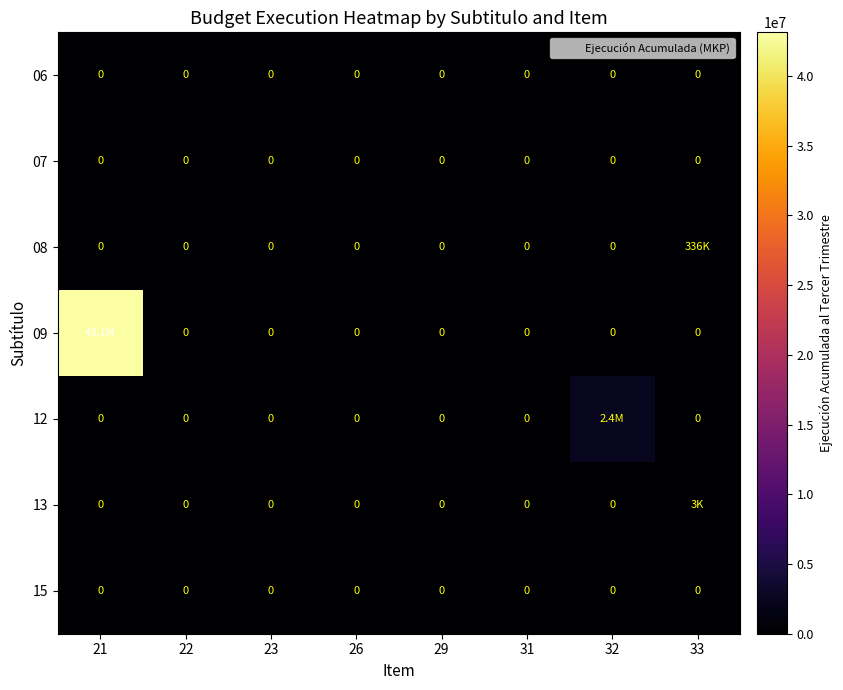

Which has a higher value, 23 or 21?

23